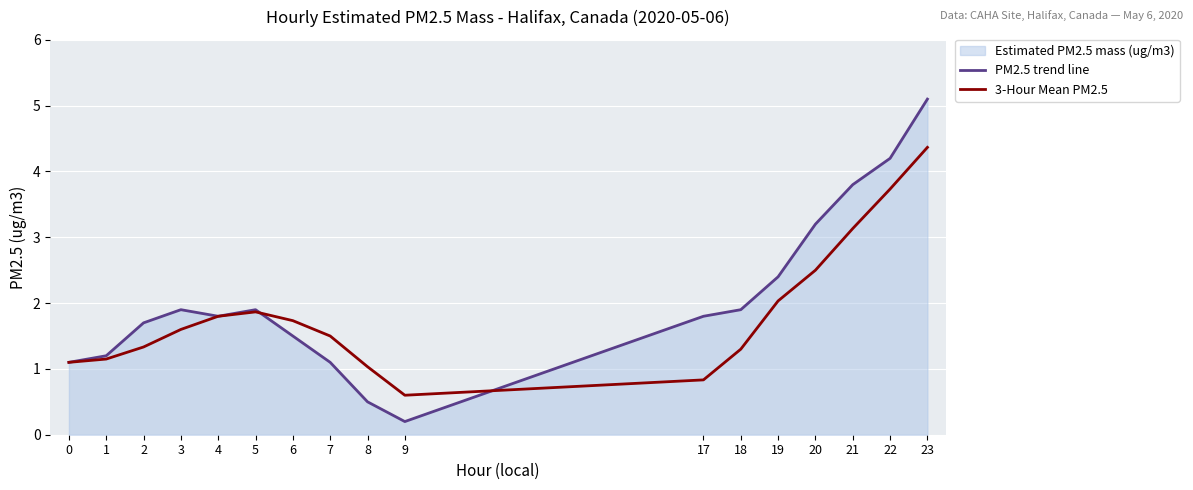

Rank the categories by 3-Hour Mean PM2.5 value from lowest to highest.

9, 17, 8, 0, 1, 18, 2, 7, 3, 6, 4, 5, 19, 20, 21, 22, 23